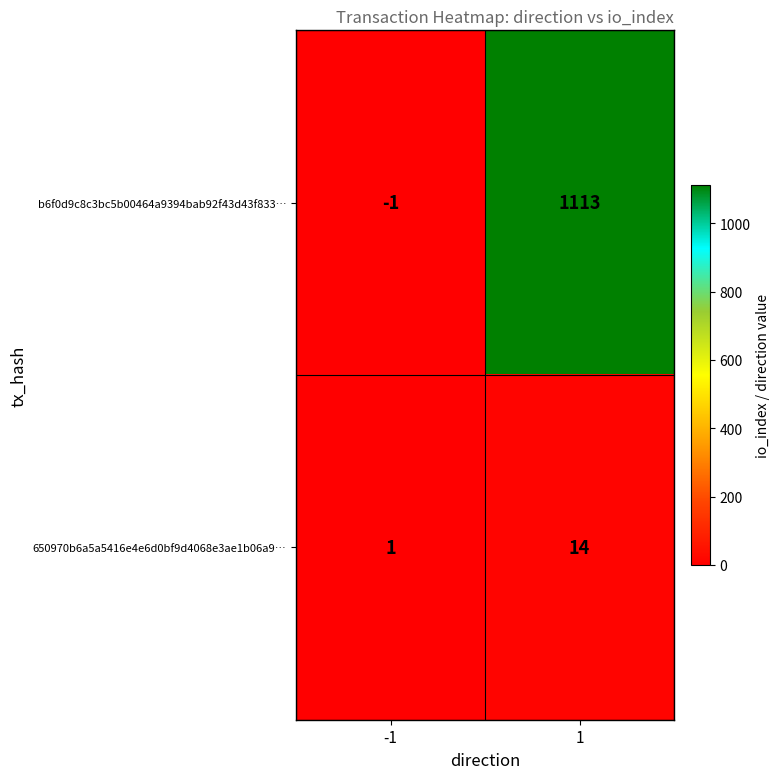

What is the difference between the maximum and minimum values in the 650970b6a5a5416e4e6d0bf9d4068e3ae1b06a9… series?

13